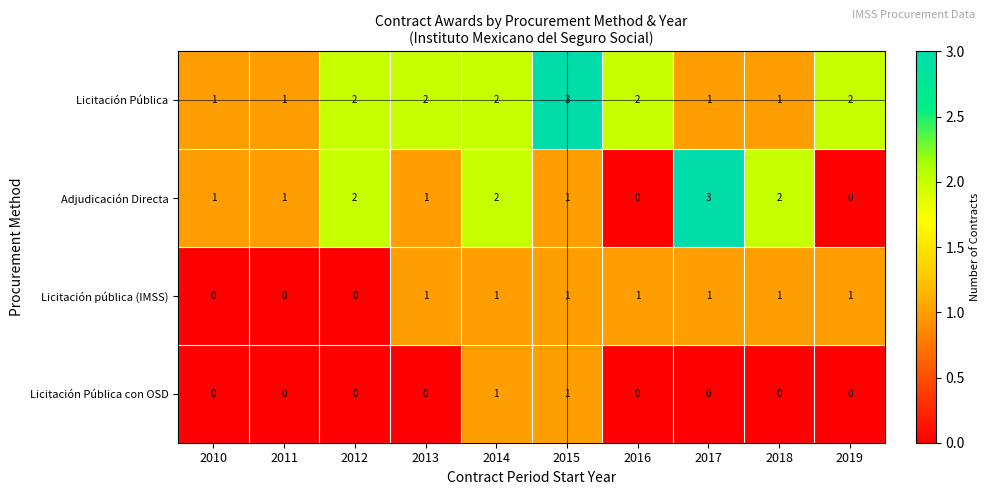

Which series has the widest spread of values?

Adjudicación Directa